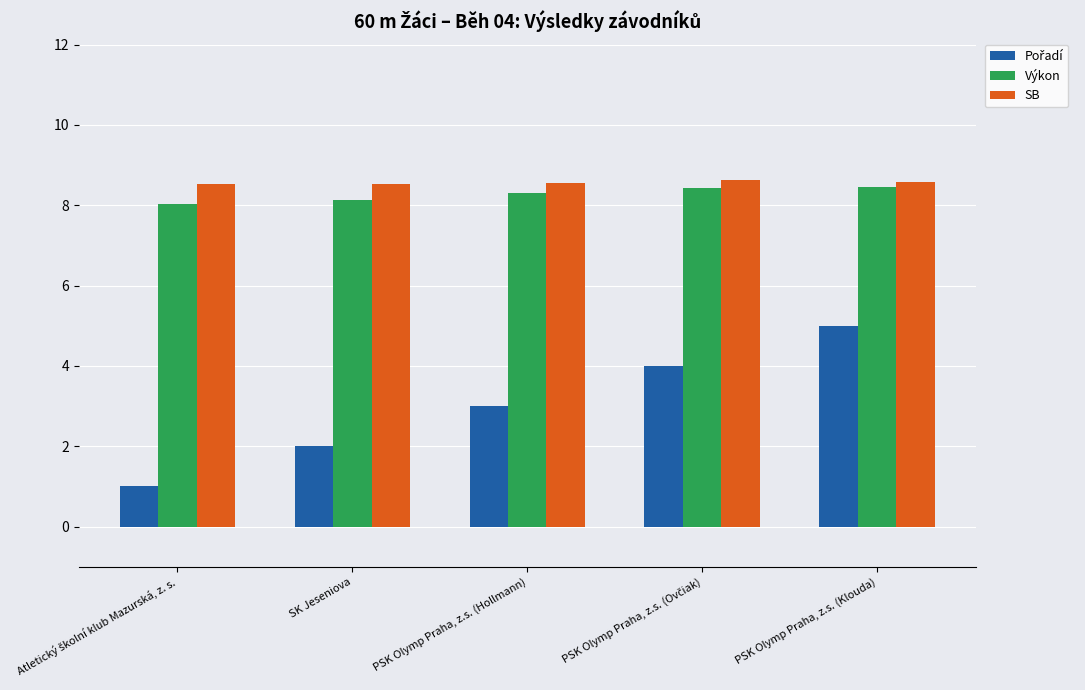

At how many categories does at least one series exceed 7?

5